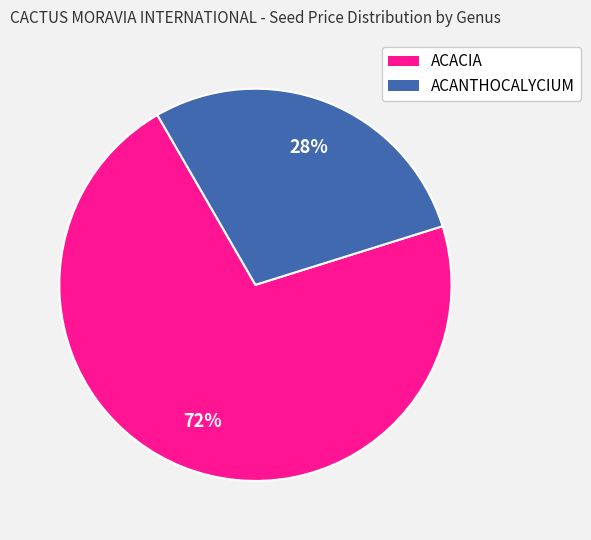

To the nearest percent, what is the average slice percentage?

50%